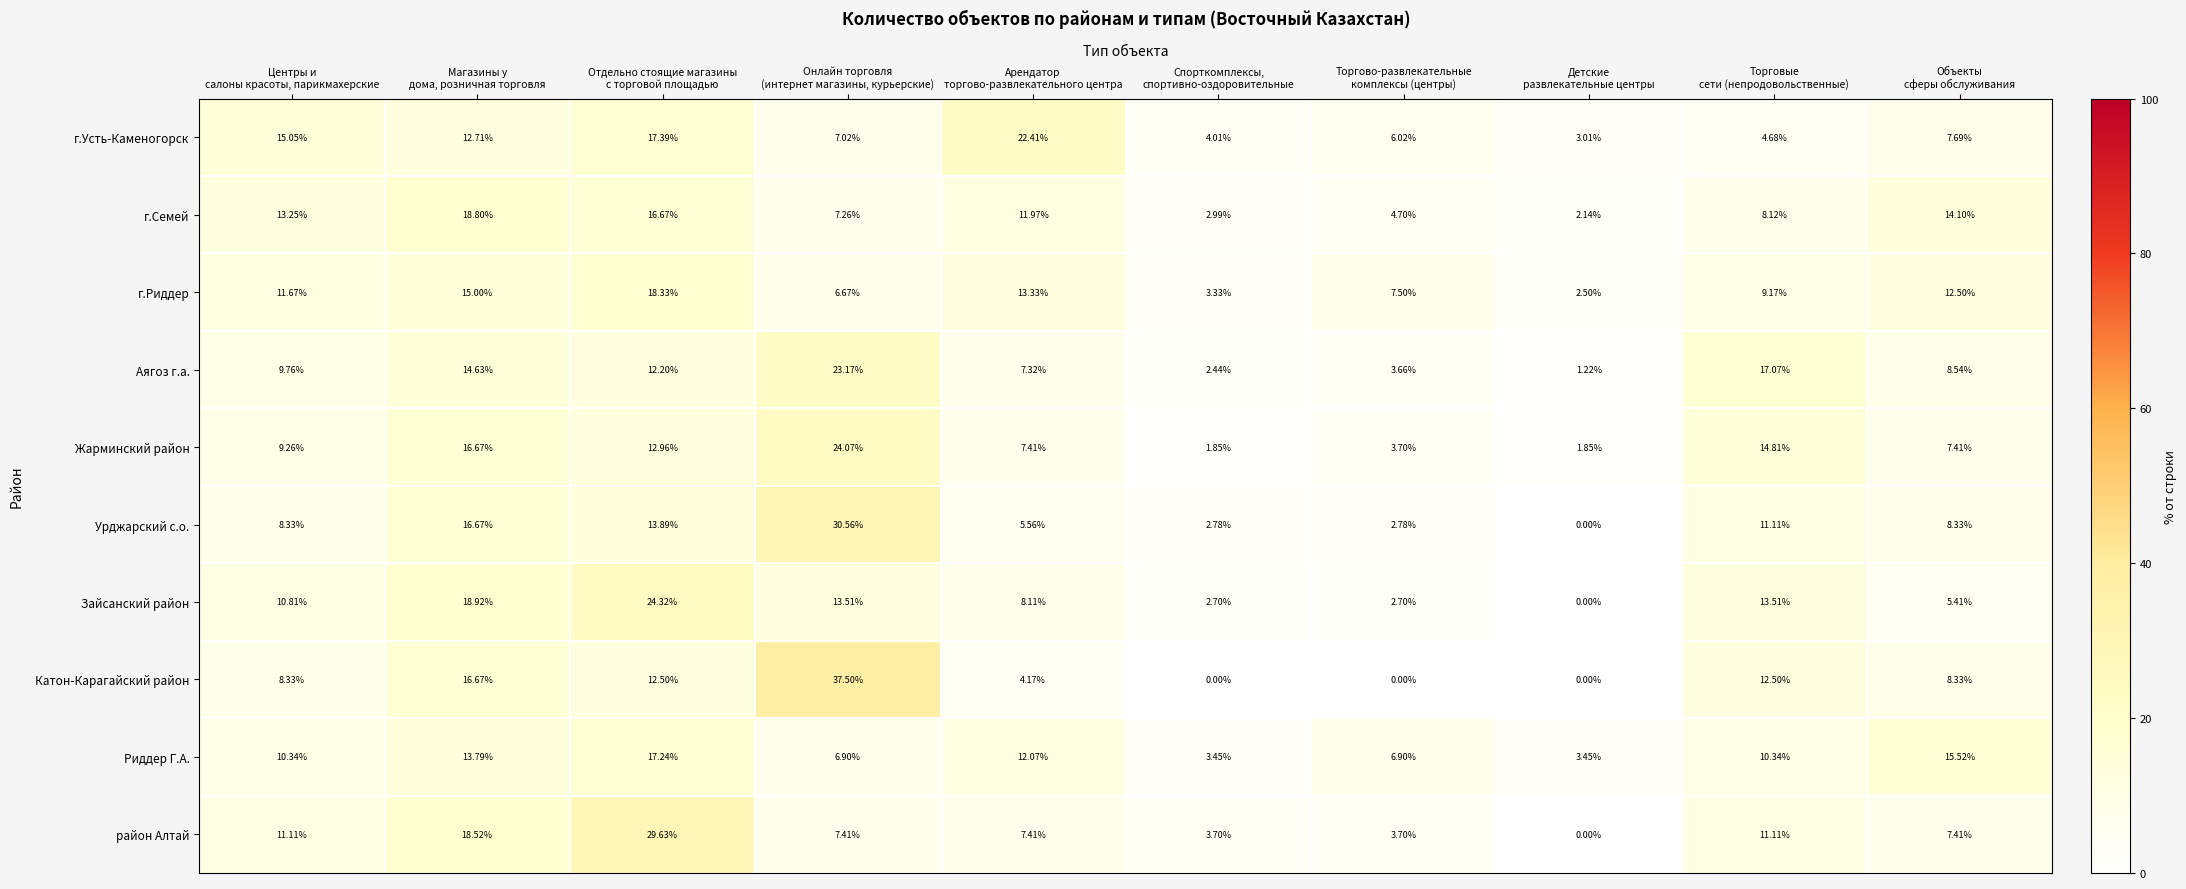

Rank the series by their maximum value, from highest to lowest.

Катон-Карагайский район, Урджарский с.о., район Алтай, Зайсанский район, Жарминский район, Аягоз г.а., г.Усть-Каменогорск, г.Семей, г.Риддер, Риддер Г.А.